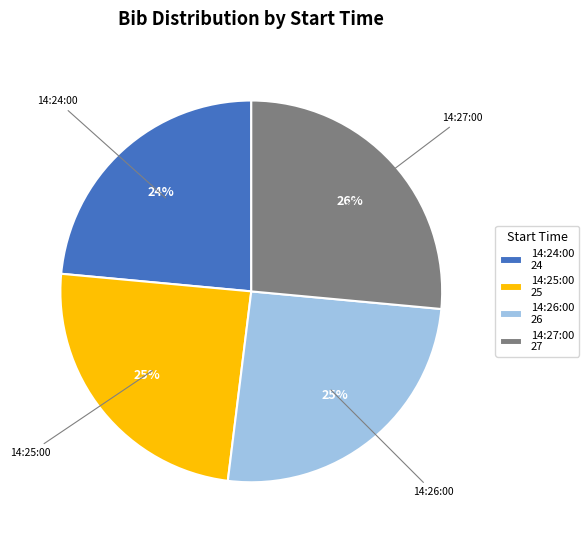

Between 14:25:00 25 and 14:27:00 27, which is larger?

14:27:00 27